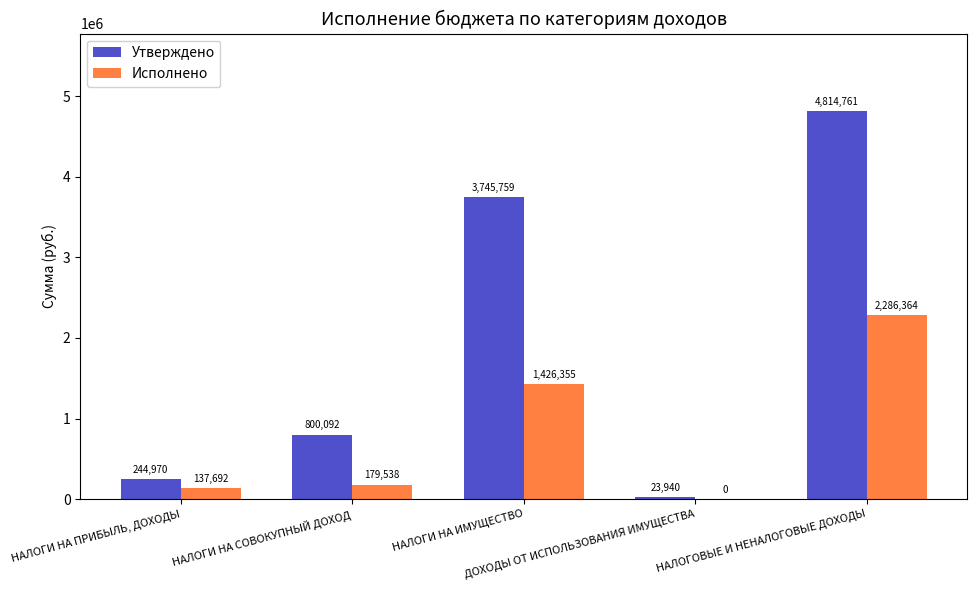

Which series has the largest total across all categories?

Утверждено